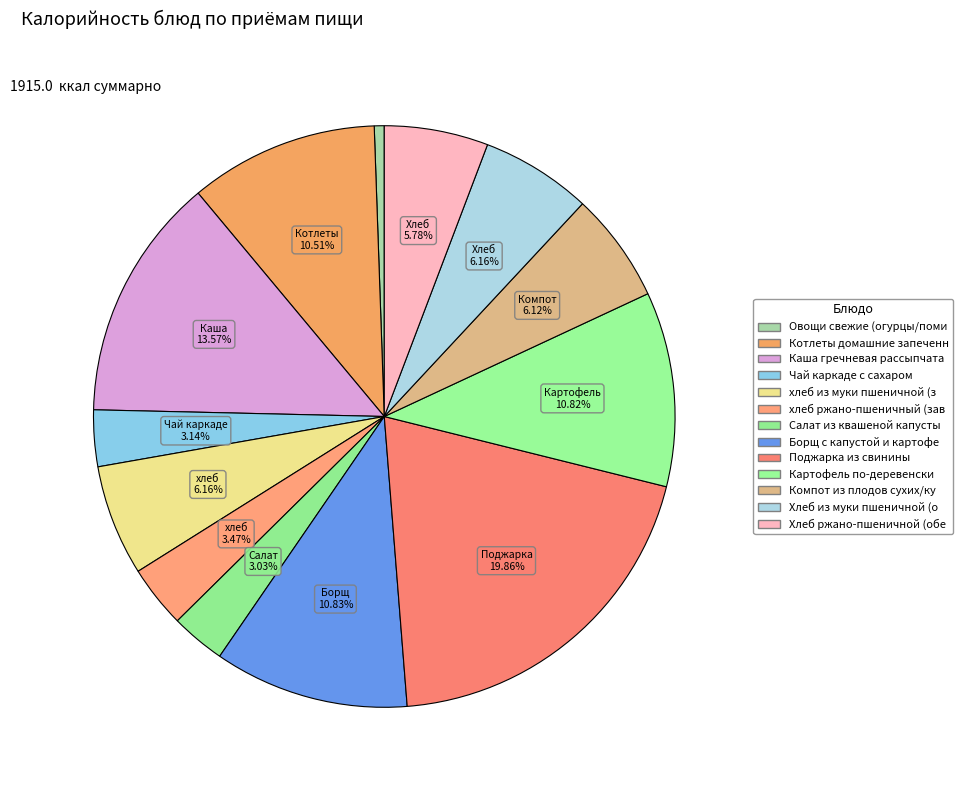

Rank the categories by value from highest to lowest.

Поджарка из свинины, Каша гречневая рассыпчатая, Борщ с капустой и картофелем, Картофель по-деревенски, Котлеты домашние запеченные, хлеб из муки пшеничной (завтрак), Хлеб из муки пшеничной (обед), Компот из плодов сухих/курага, Хлеб ржано-пшеничной (обед), хлеб ржано-пшеничный (завтрак), Чай каркаде с сахаром, Салат из квашеной капусты с луком, Овощи свежие (огурцы/помидоры)